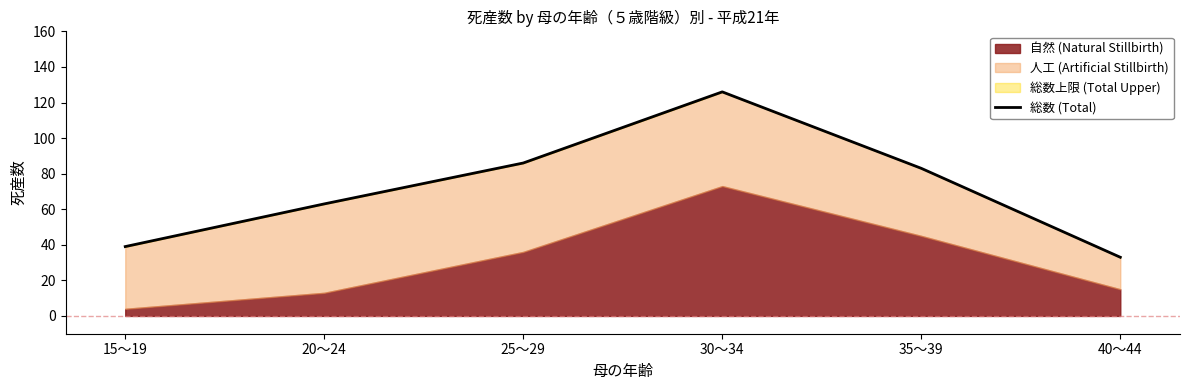

What is the ratio of the value at 25～29 to the value at 40～44?

2.6